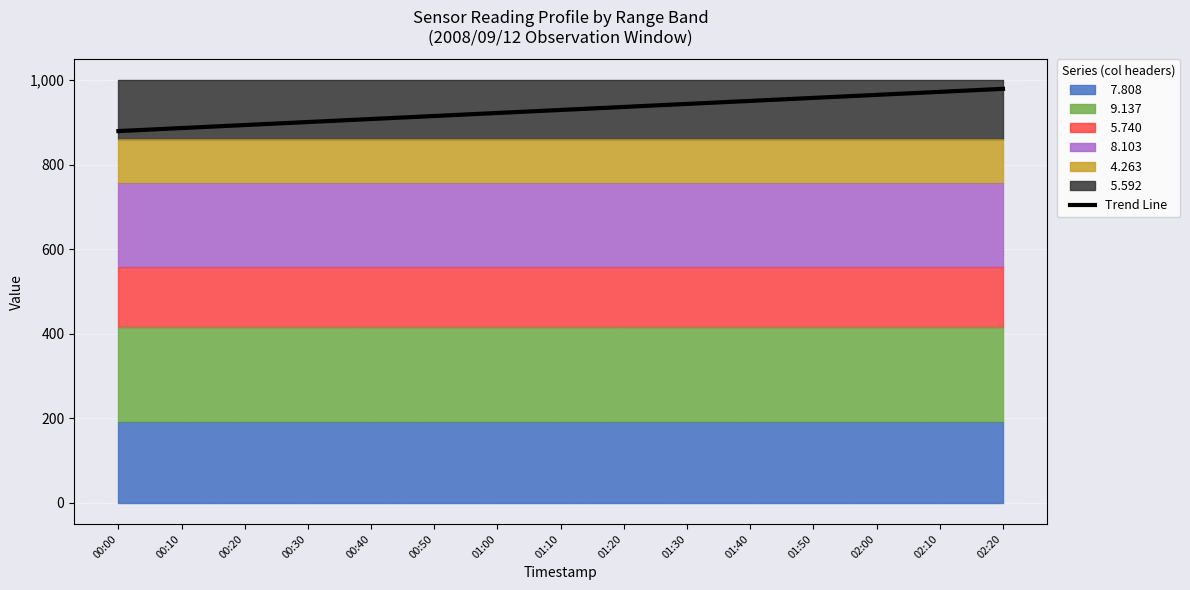

Which category has the lowest value across all series?

00:00